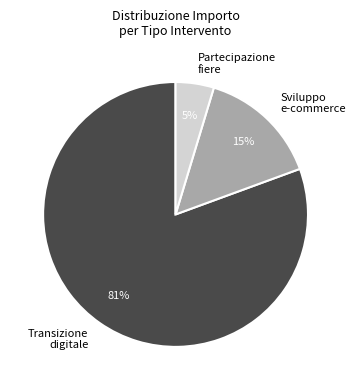

Which category accounts for the majority?

Transizione digitale